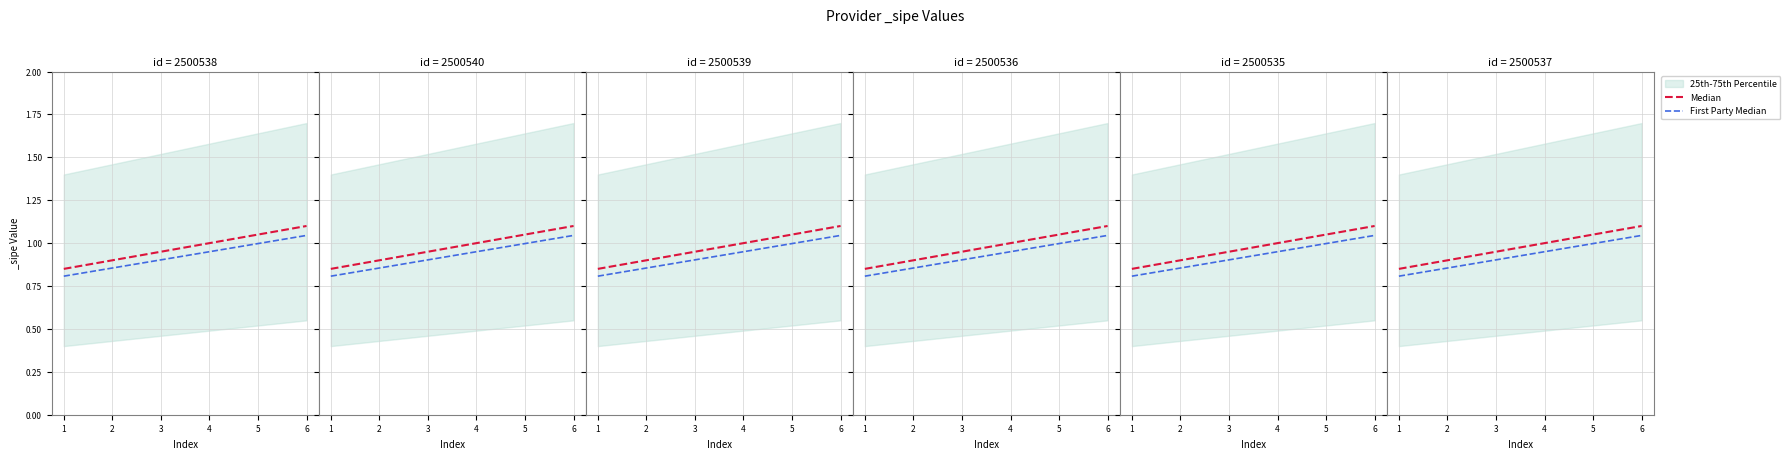

True or false: First Party Median and Median cross at least once.

False